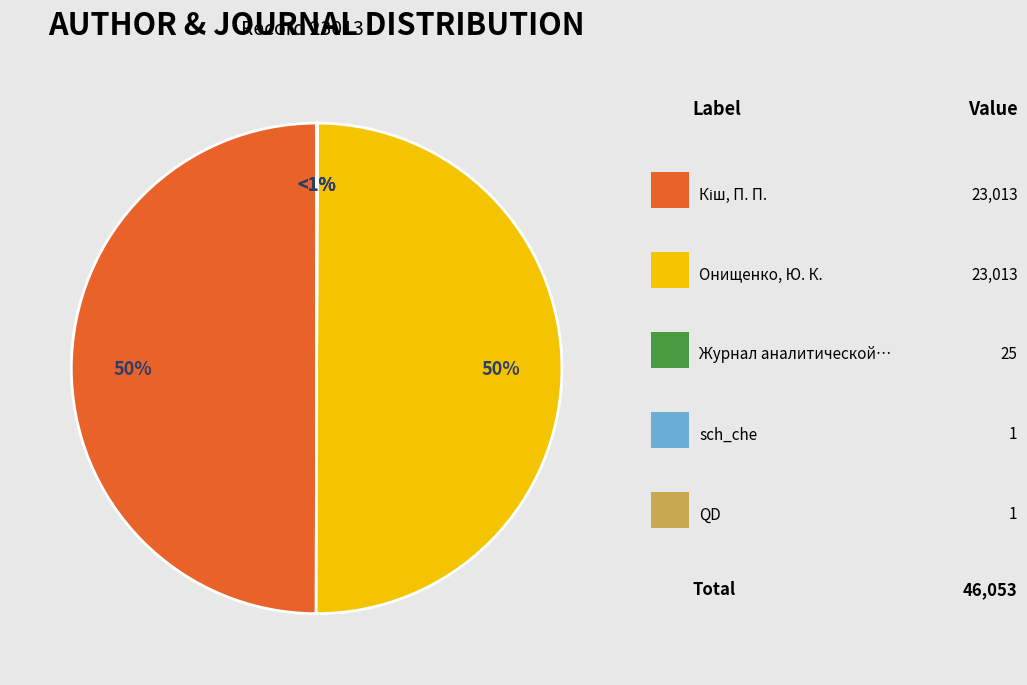

Is the sum of Онищенко, Ю. К. and Журнал аналитической химии greater than half?

Yes